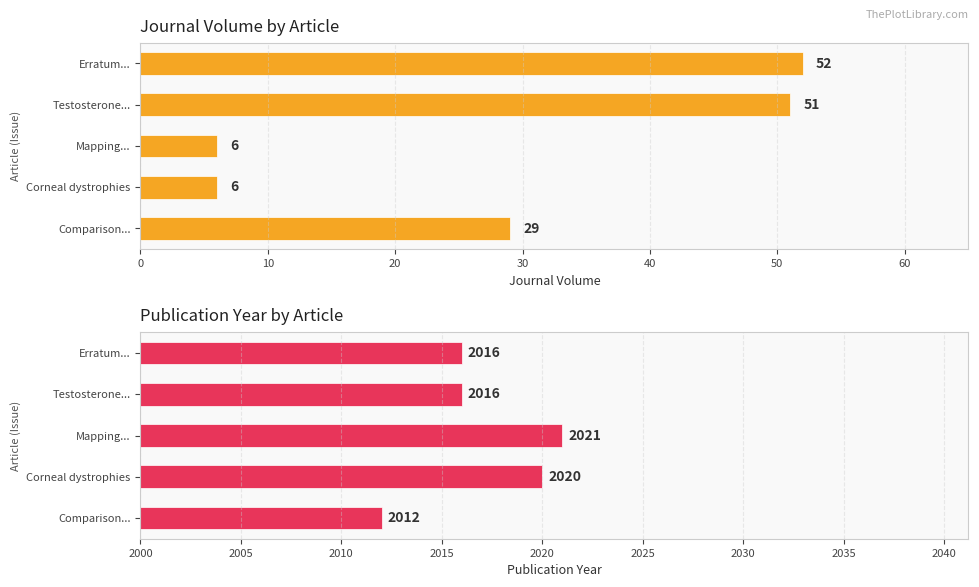

Which series has the largest total across all categories?

Publication Year